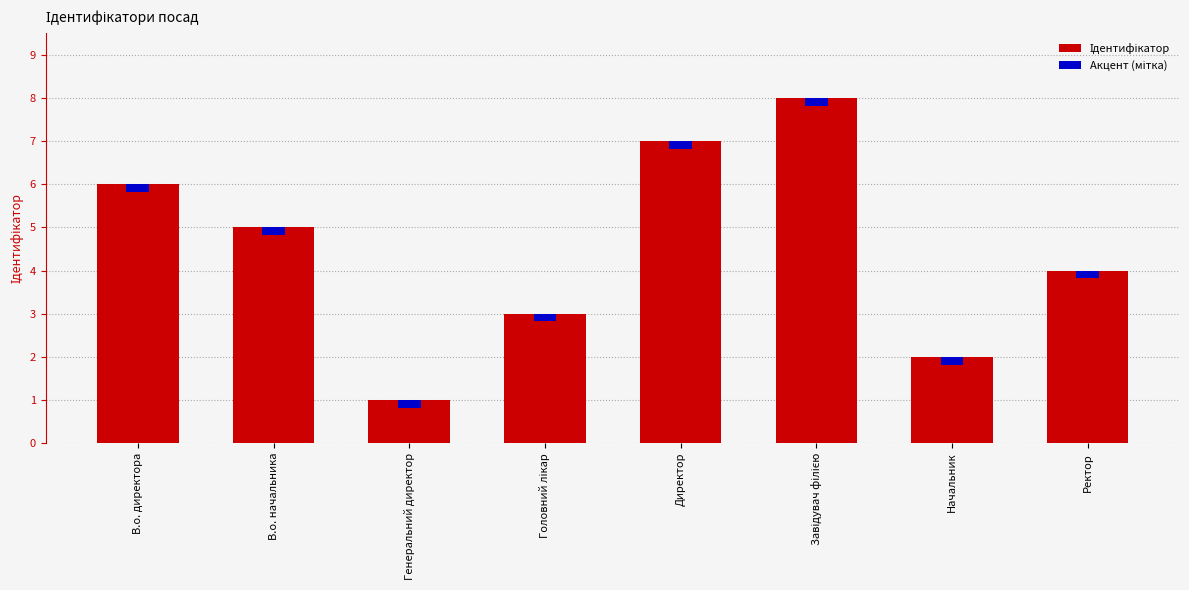

What is the label of the 4th bar from the right?

Директор